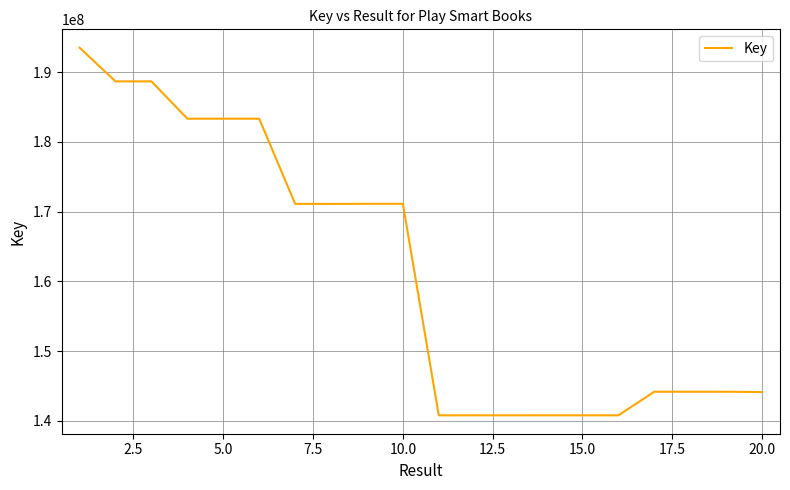

What is the difference between the maximum and minimum values?

52712270